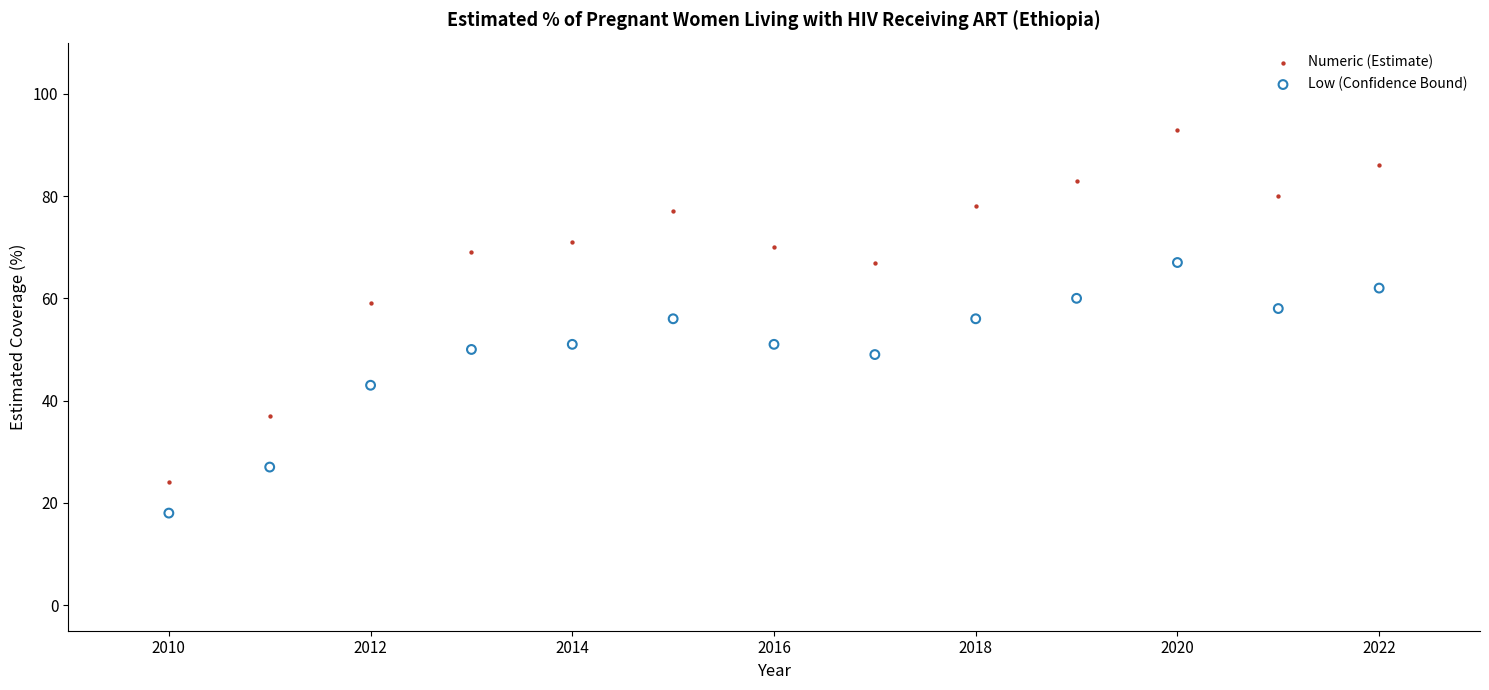

What is the X range (max minus min) for the scatter plot?

12